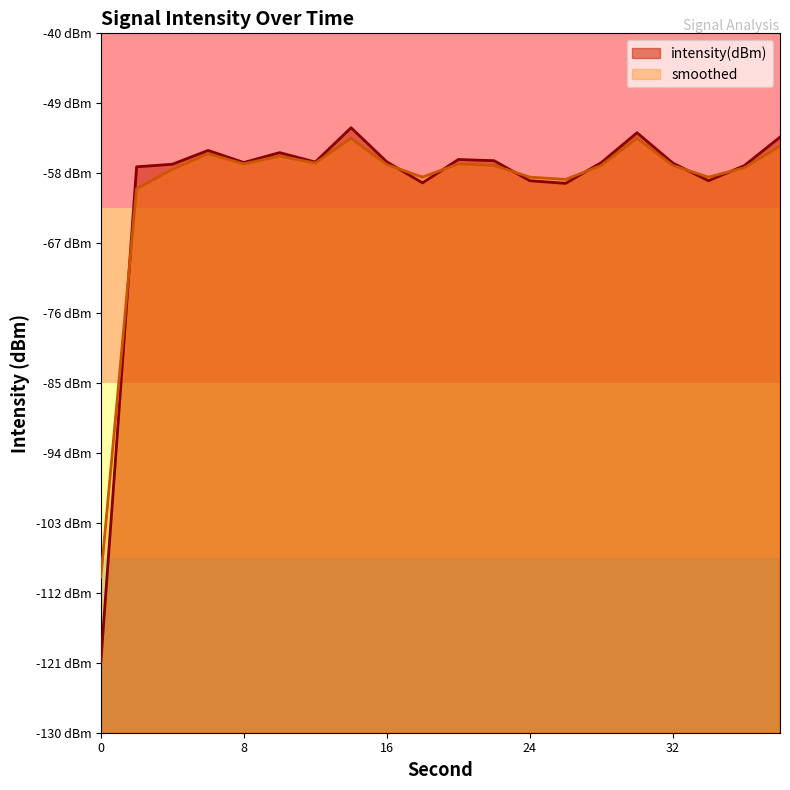

What is the value of the smoothed point at the 5th from the left?

-56.8